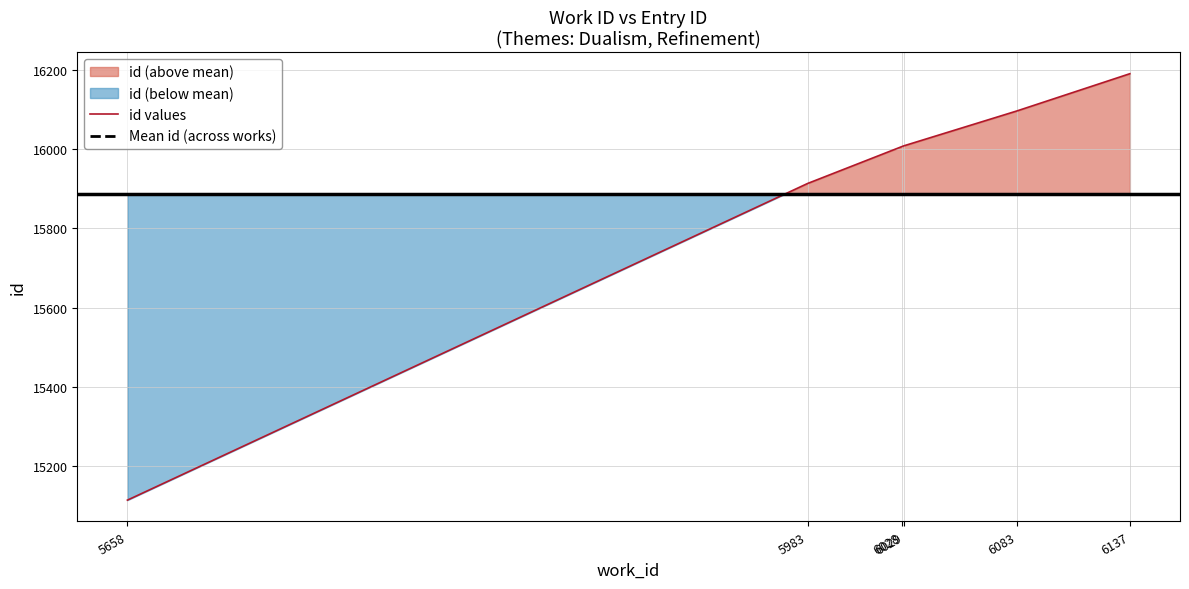

List the series in order of their overall mean, highest first.

id values, Mean id (across works)